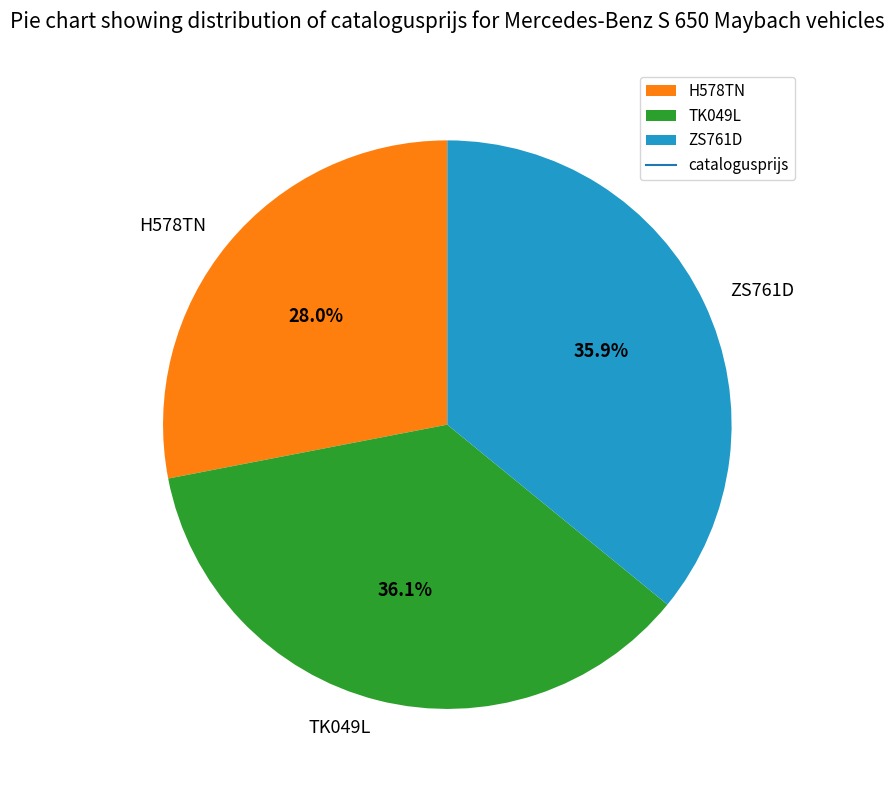

Between H578TN and TK049L, which is larger?

TK049L